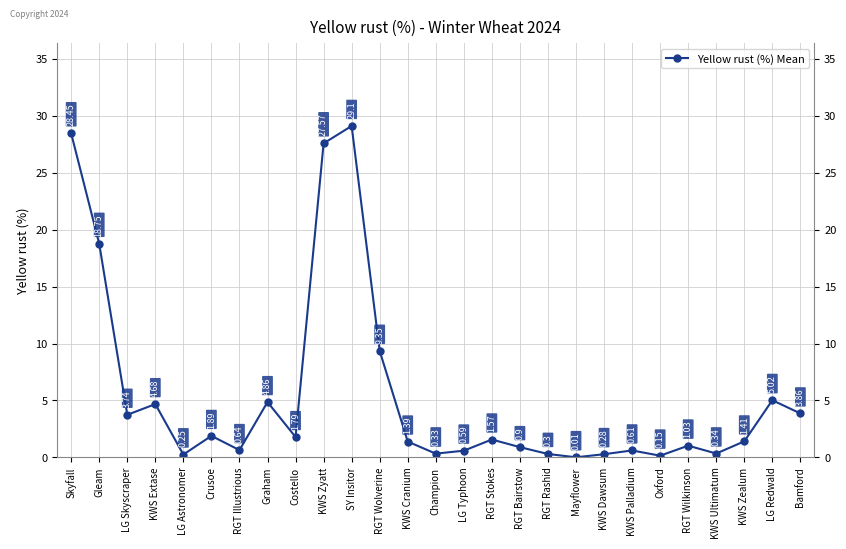

How many data points are less than 1?

11